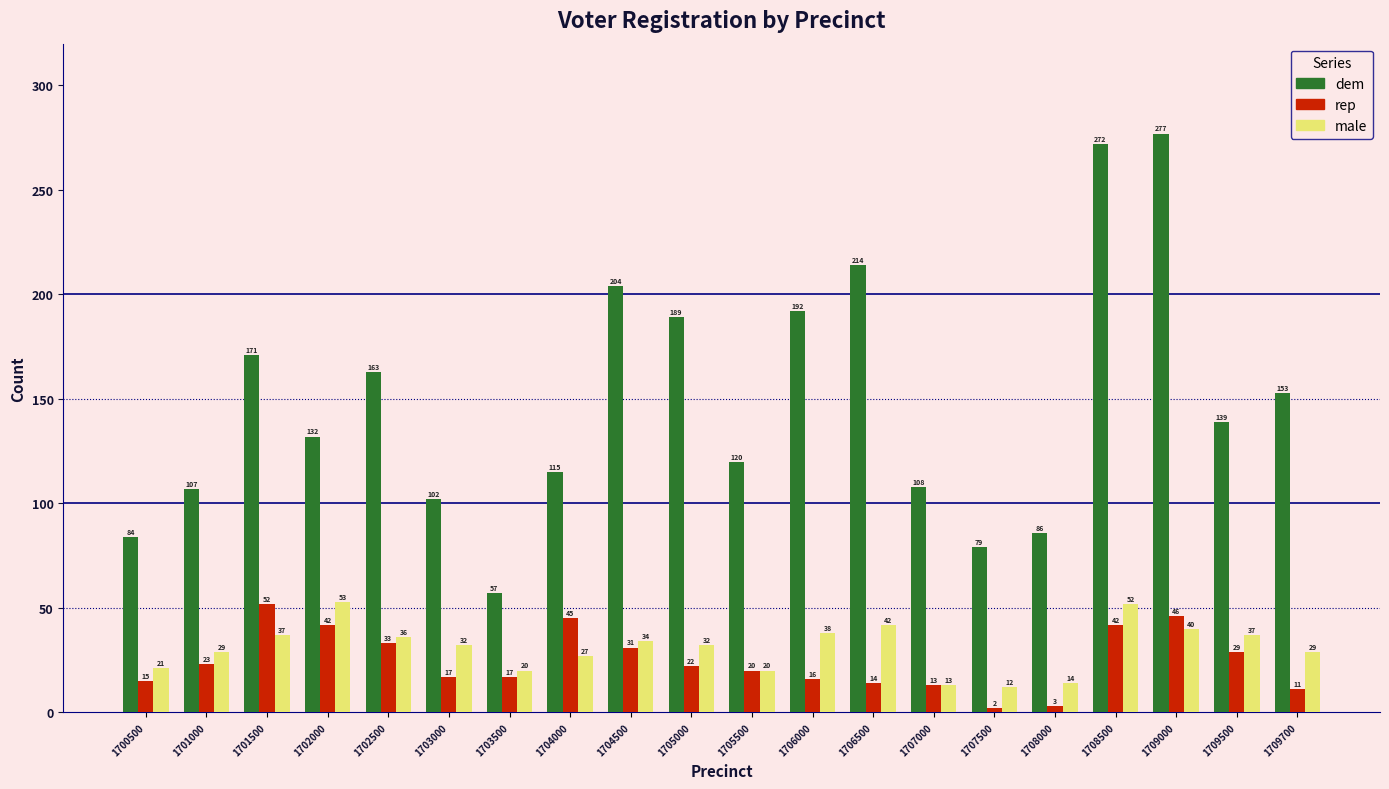

Reading left to right, list all the values displayed in this chart.

dem: 1700500=84	1701000=107	1701500=171	1702000=132	1702500=163	1703000=102	1703500=57	1704000=115	1704500=204	1705000=189	1705500=120	1706000=192	1706500=214	1707000=108	1707500=79	1708000=86	1708500=272	1709000=277	1709500=139	1709700=153
rep: 1700500=15	1701000=23	1701500=52	1702000=42	1702500=33	1703000=17	1703500=17	1704000=45	1704500=31	1705000=22	1705500=20	1706000=16	1706500=14	1707000=13	1707500=2	1708000=3	1708500=42	1709000=46	1709500=29	1709700=11
male: 1700500=21	1701000=29	1701500=37	1702000=53	1702500=36	1703000=32	1703500=20	1704000=27	1704500=34	1705000=32	1705500=20	1706000=38	1706500=42	1707000=13	1707500=12	1708000=14	1708500=52	1709000=40	1709500=37	1709700=29